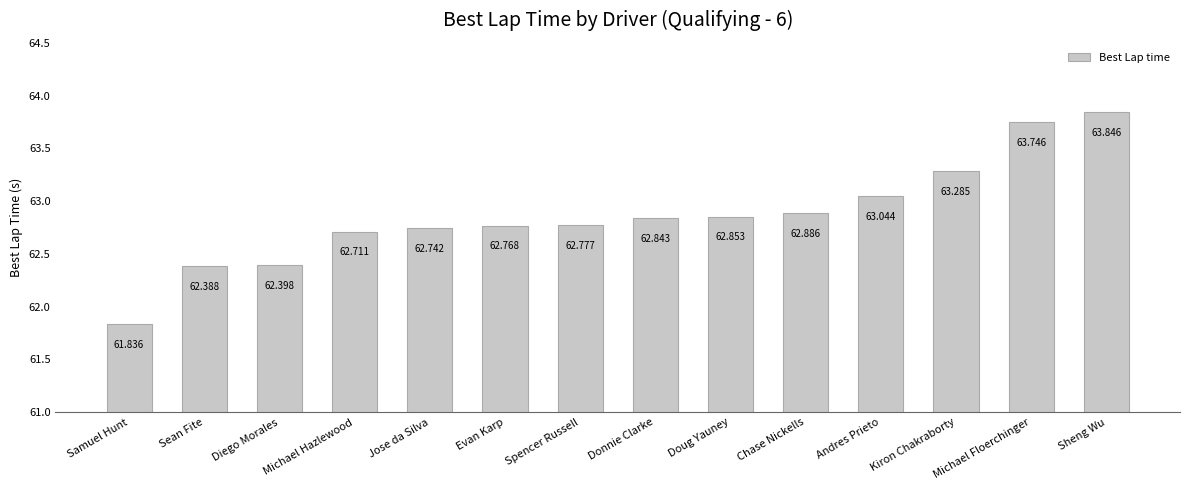

What is the difference between the maximum and minimum values?

2.0